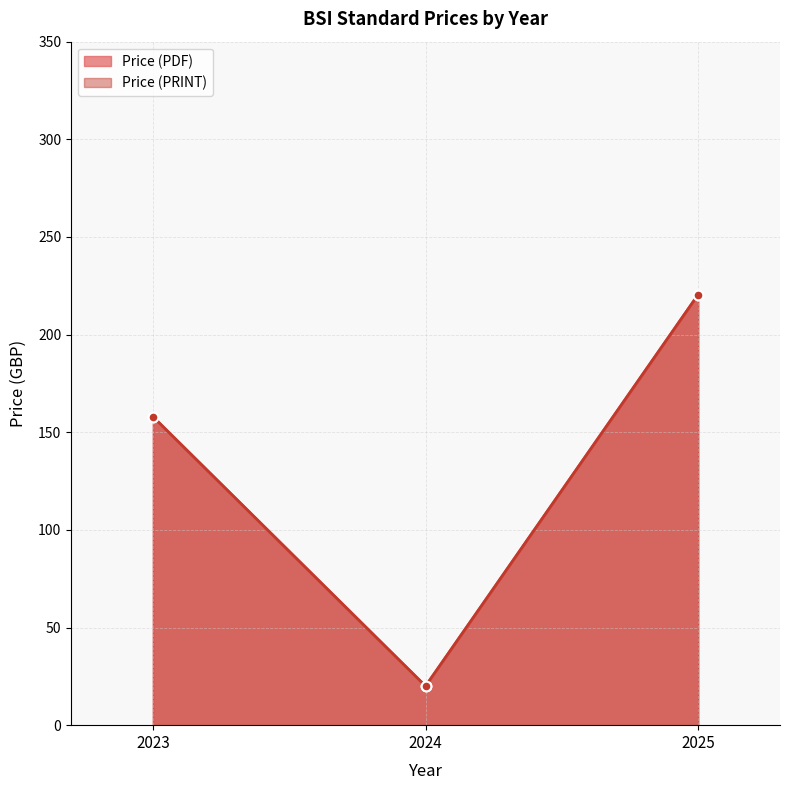

What is the sum of all Price (PDF) values?

2546